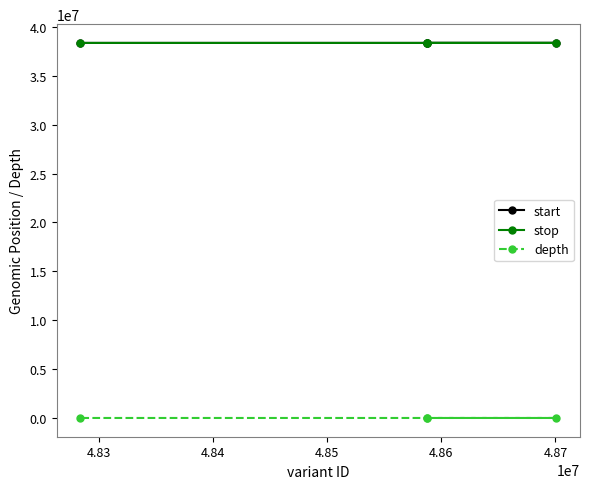

What is the lowest value of the start series?

38365950